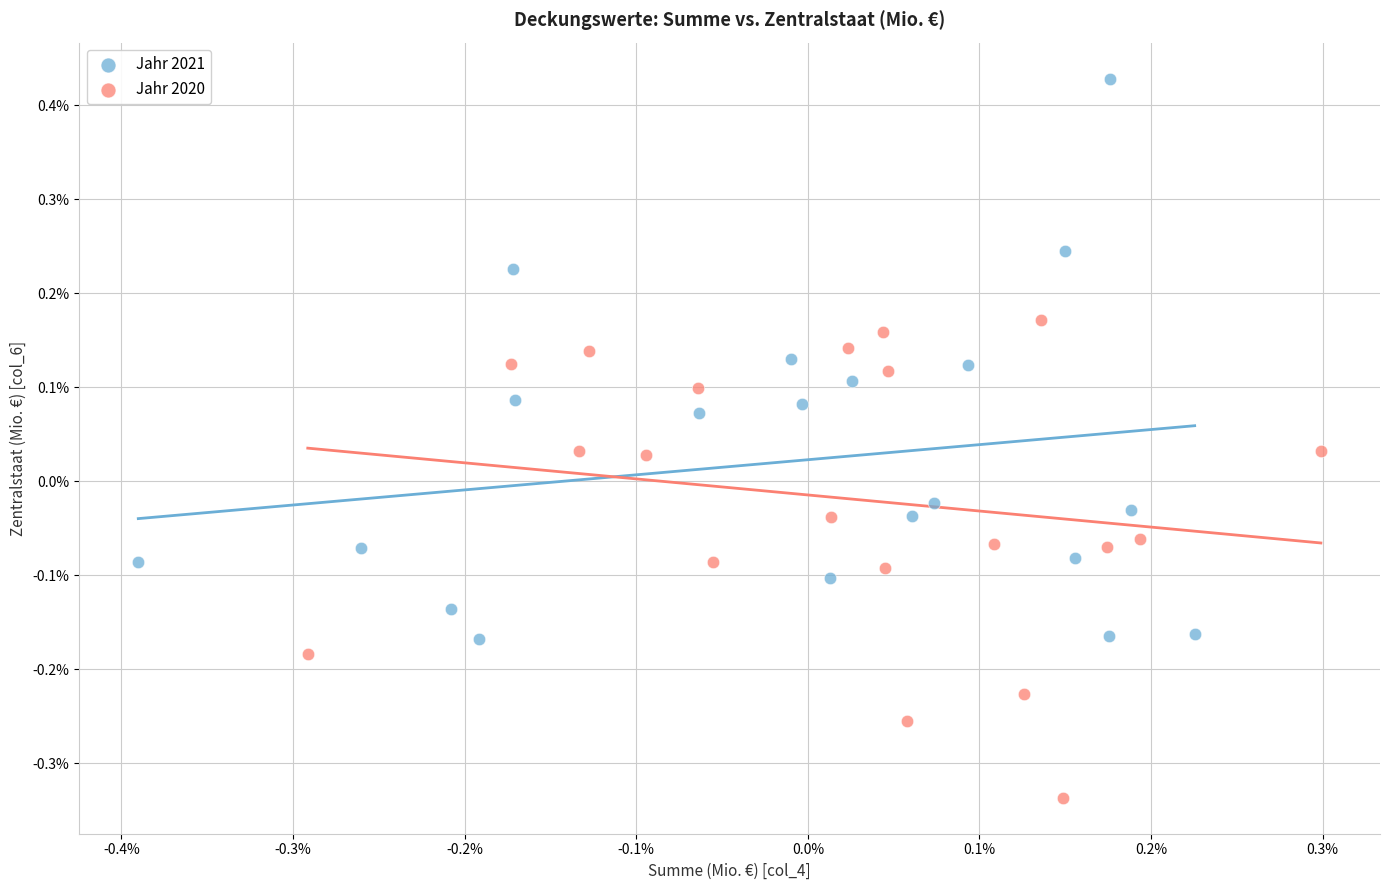

What are all the series names shown in the legend?

Jahr 2021, Jahr 2020